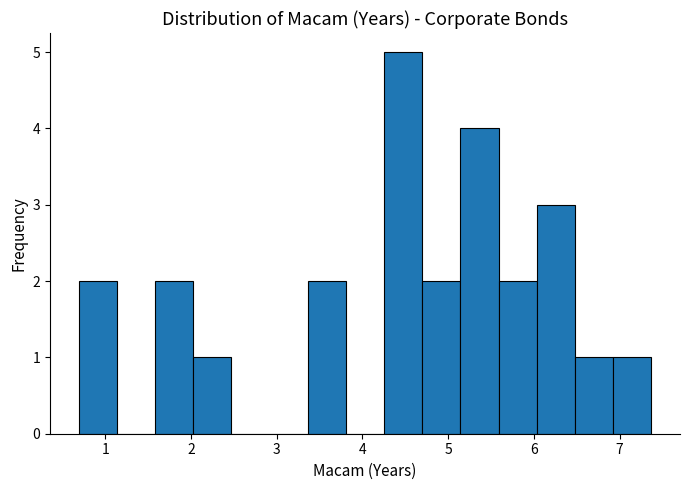

How tall is the bar that spans 1.6 to 2.0 on the x-axis? Neither the bar edges nor the heights are printed on the chart, so give them approximately, as read against the axes.

2